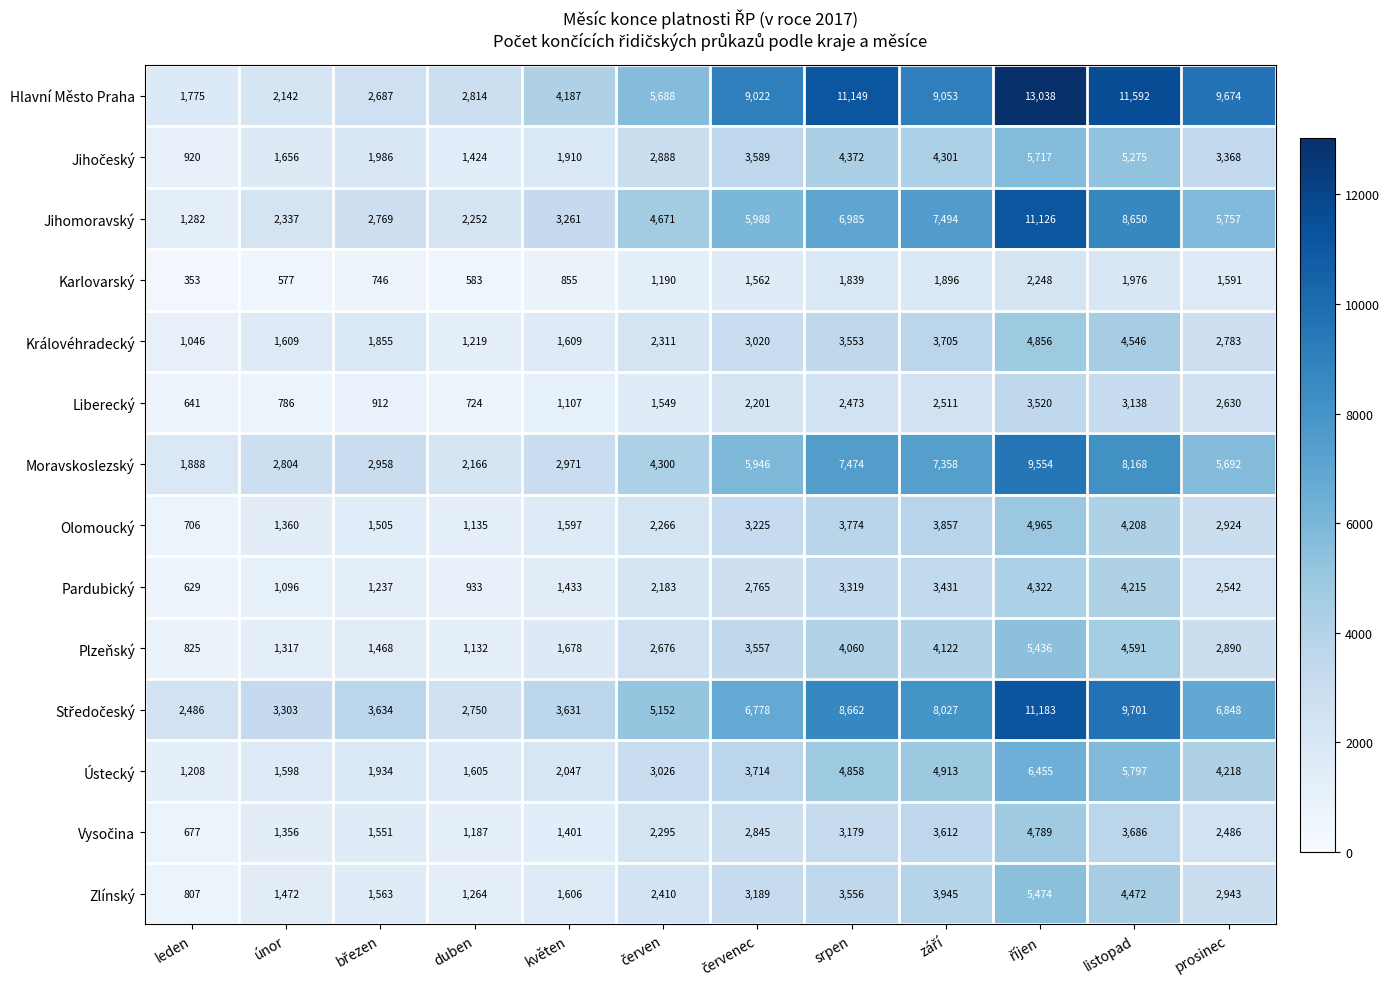

Is it true that Plzeňský equals 2890 at prosinec?

True